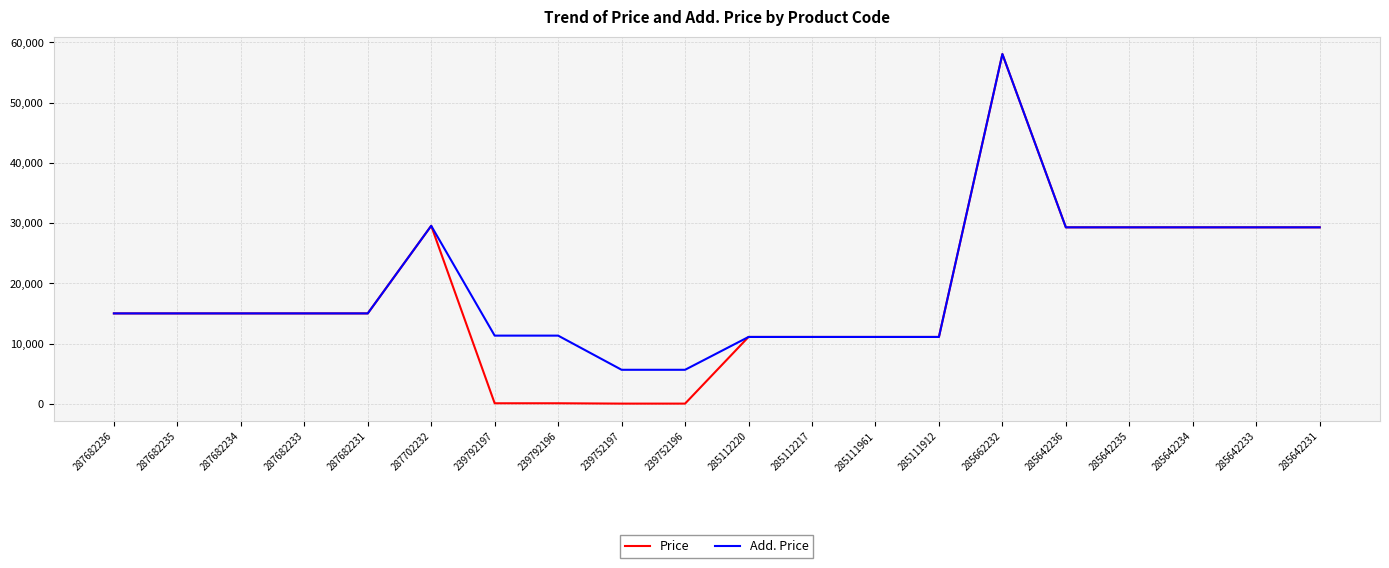

At how many categories does at least one series exceed 5142?

20